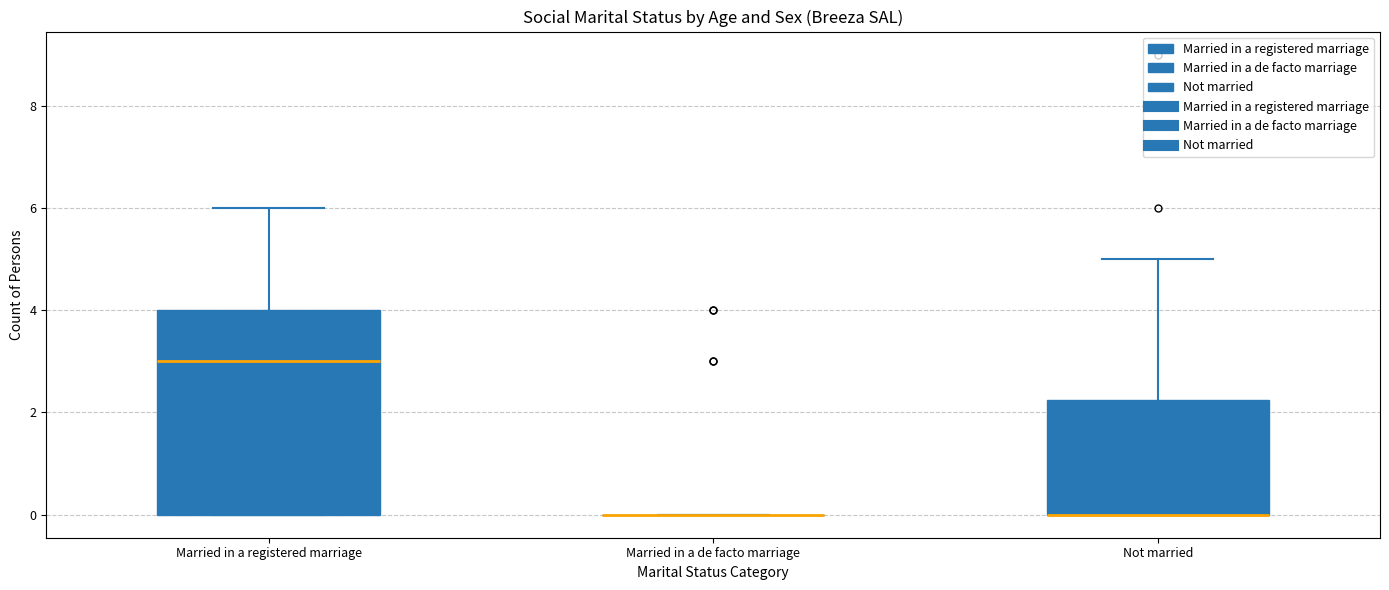

Reading left to right, transcribe this box plot: for each box, give where its median line is, the range the box spans, and where its two whiskers end, as read against the y-axis. The values are not printed on the chart, so give them approximately, as read against the axis.

Married in a registered marriage: median 3.0, box 0.0 to 4.0, whiskers 0.0 to 6.0
Married in a de facto marriage: box collapsed to a line at 0.0, whiskers 0.0 to 0.0
Not married: median 0.0 (drawn on the box's lower edge), box 0.0 to 2.2, whiskers 0.0 to 5.0